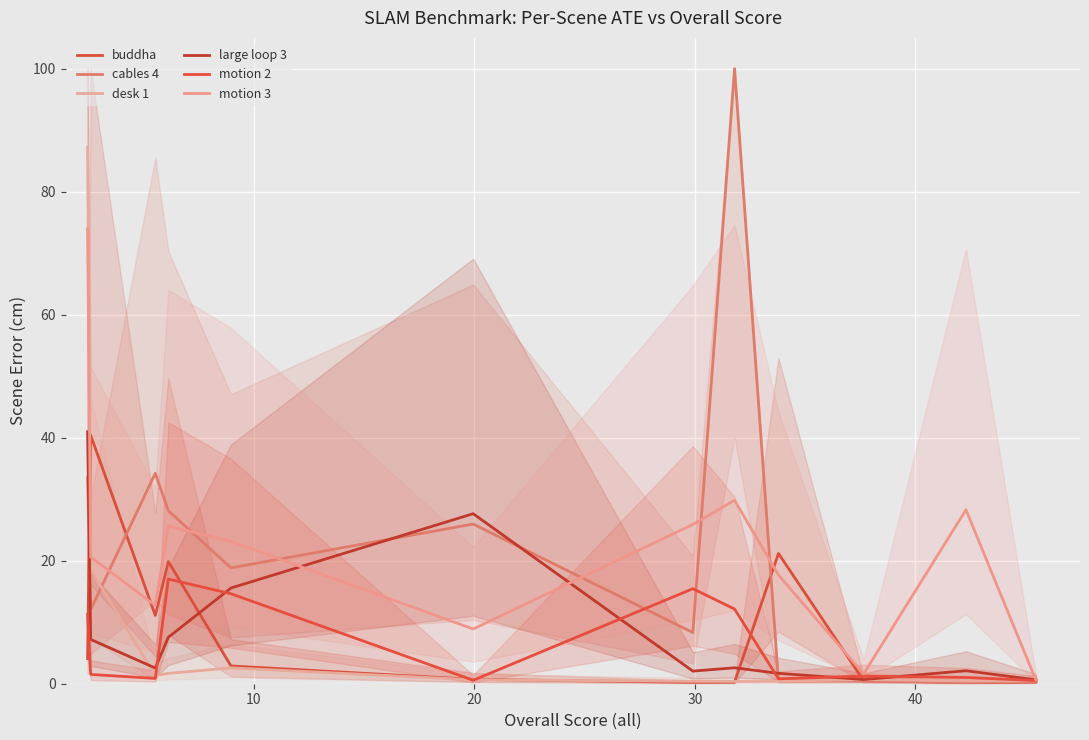

How many times do motion 3 and cables 4 cross each other?

6